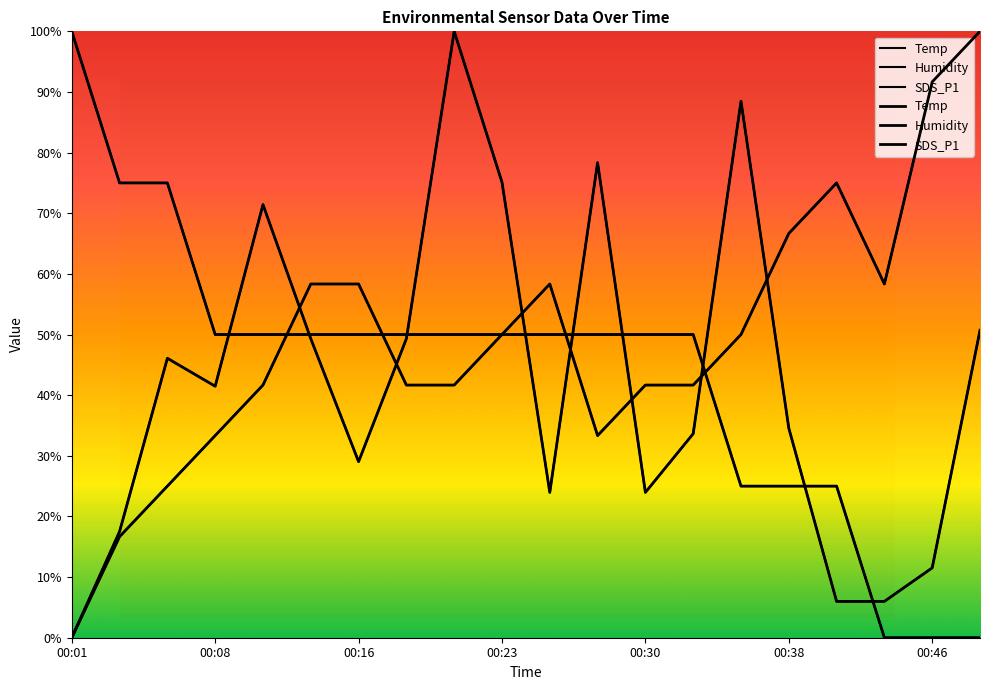

What are all the series names shown in the legend?

Temp, Humidity, SDS_P1